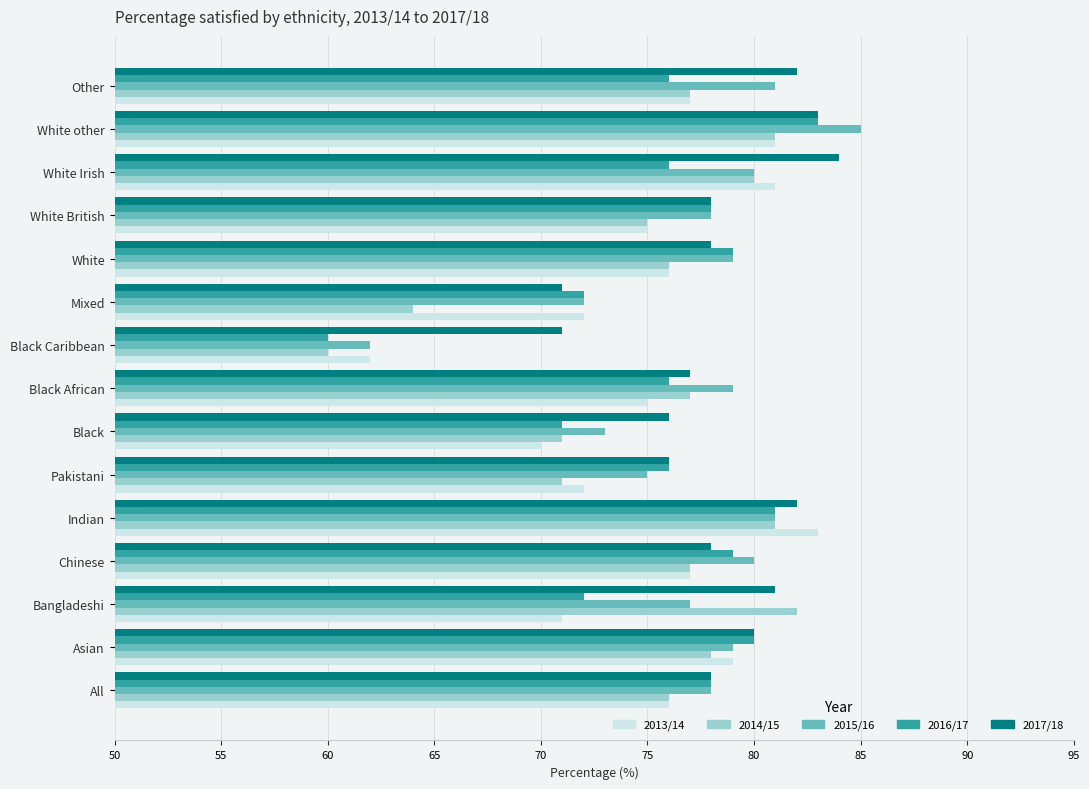

What is the maximum value for 2014/15?

82